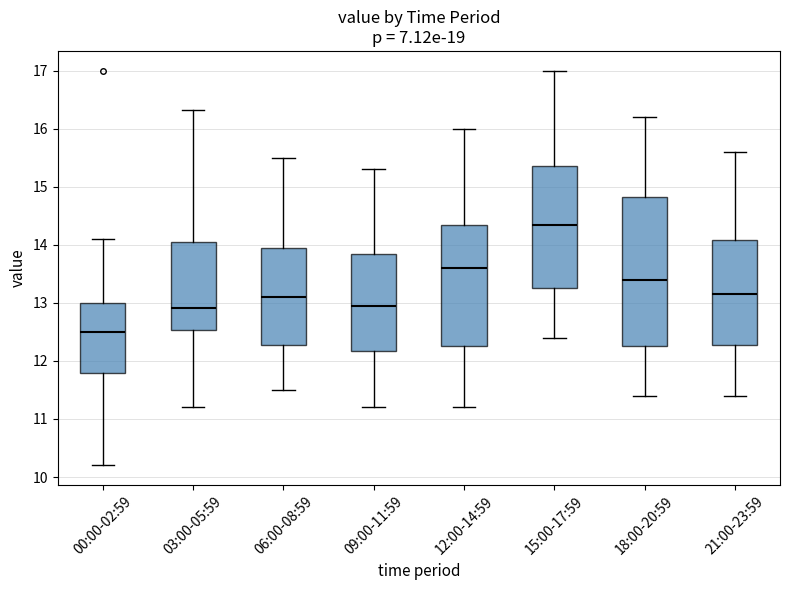

Which box is the tallest, from its lower edge to its upper edge?

18:00-20:59